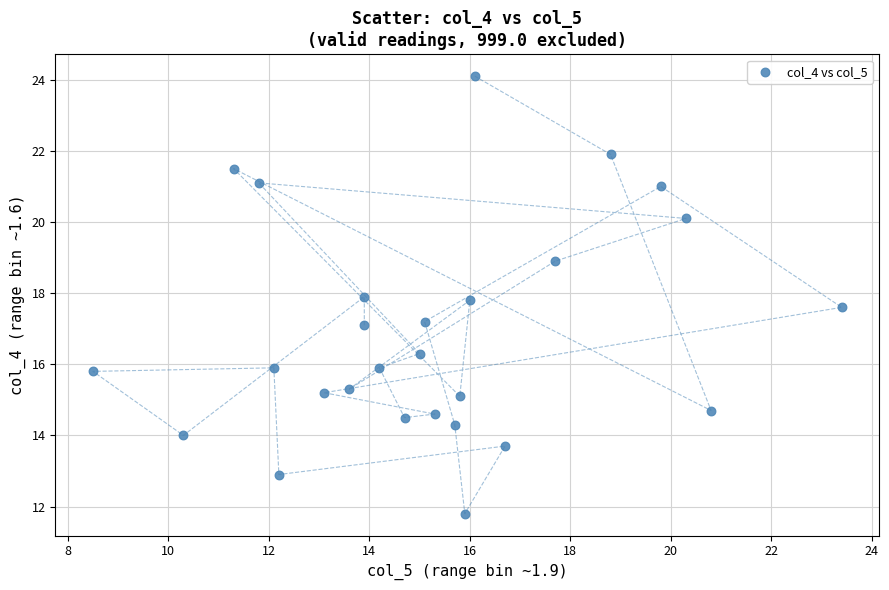

What is the range of Y values (max minus min)?

12.3